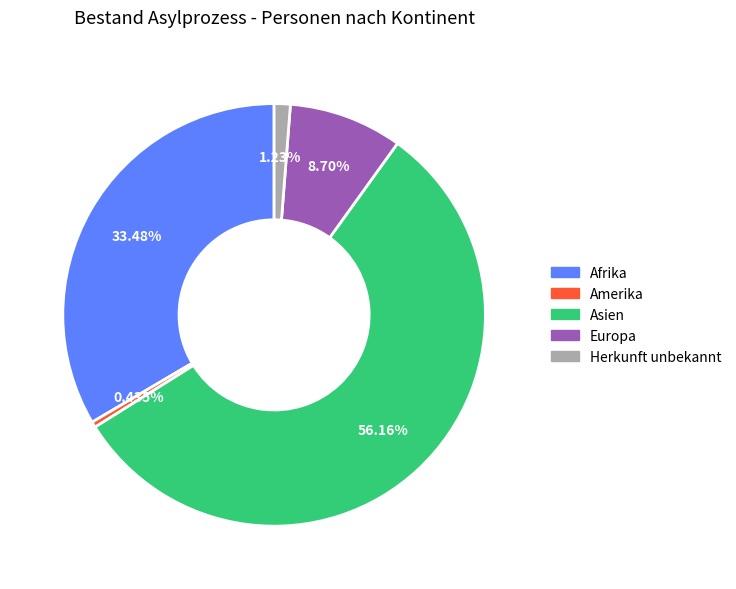

To the nearest percent, what is the difference between the largest and smallest slice percentages?

56%